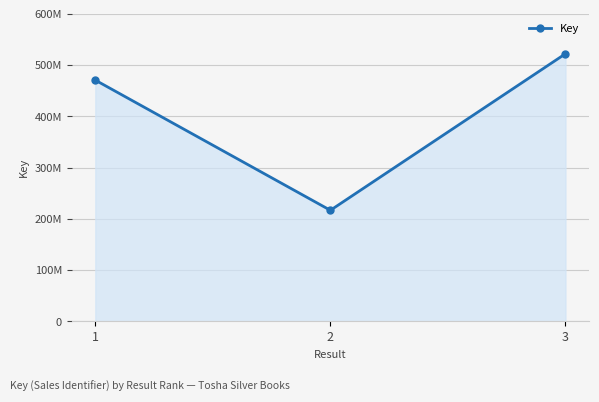

Does the chart have visible grid lines?

Yes